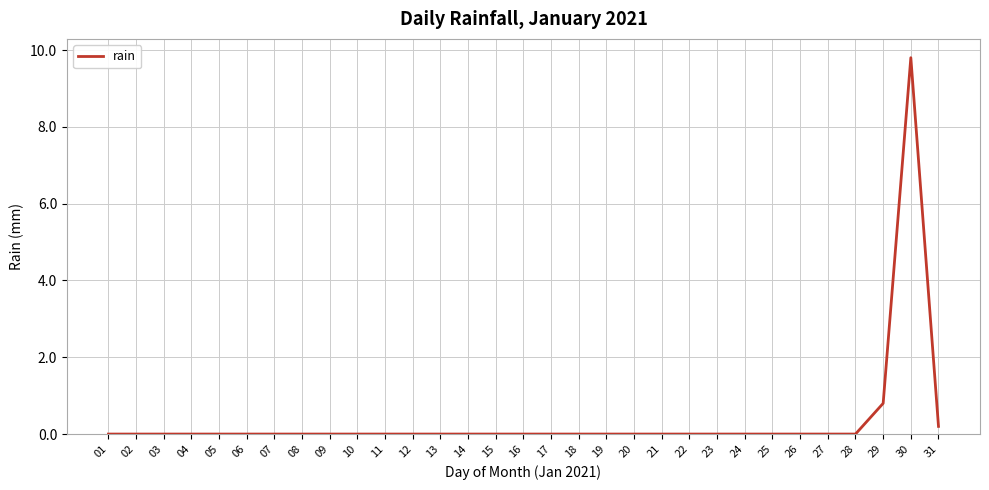

Which label corresponds to the largest value in the chart?

30